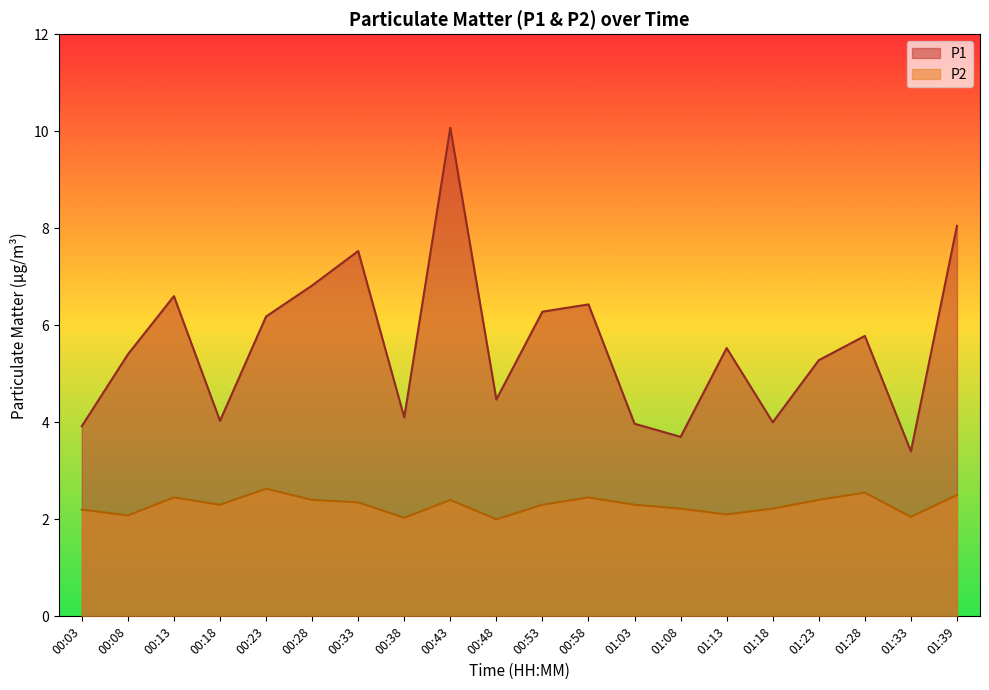

Which has a higher value, 00:48 or 01:39?

01:39